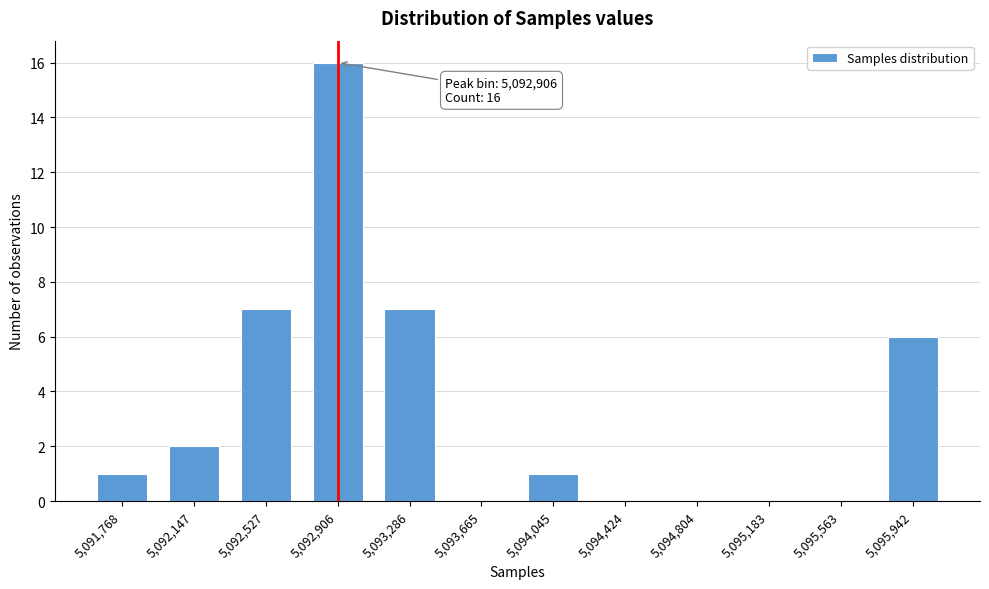

Reading left to right, what are all the values shown in this chart?

5,091,768=1	5,092,147=2	5,092,527=7	5,092,906=16	5,093,286=7	5,093,665=0	5,094,045=1	5,094,424=0	5,094,804=0	5,095,183=0	5,095,563=0	5,095,942=6